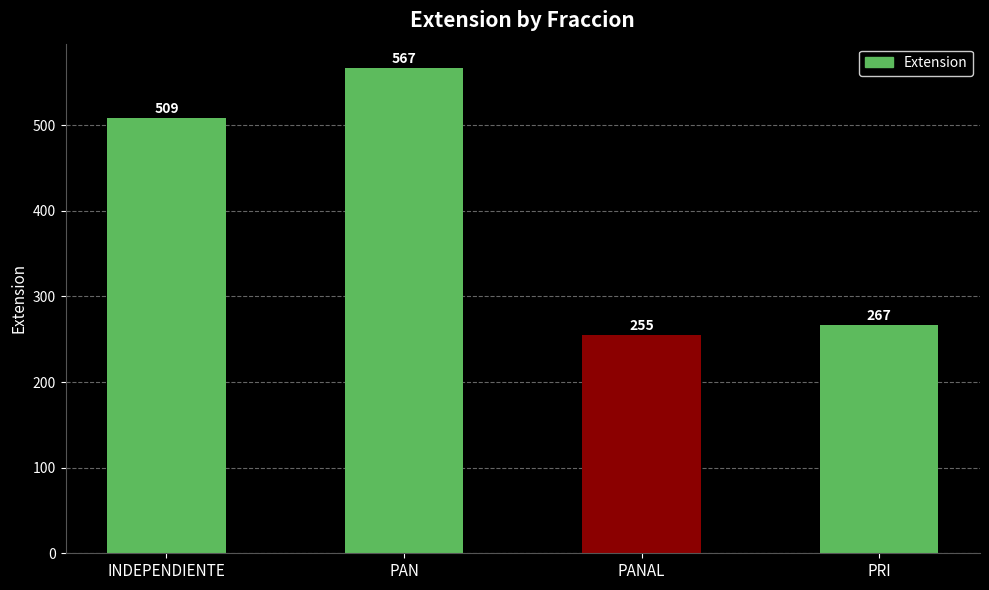

What is the sum of all values?

1598